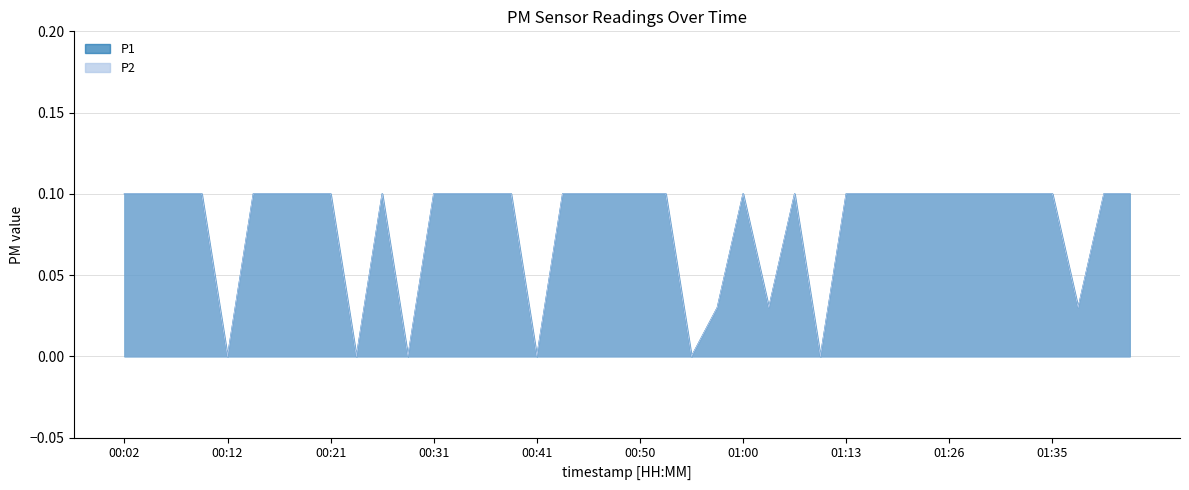

True or false: P1 and P2 intersect in this chart.

False